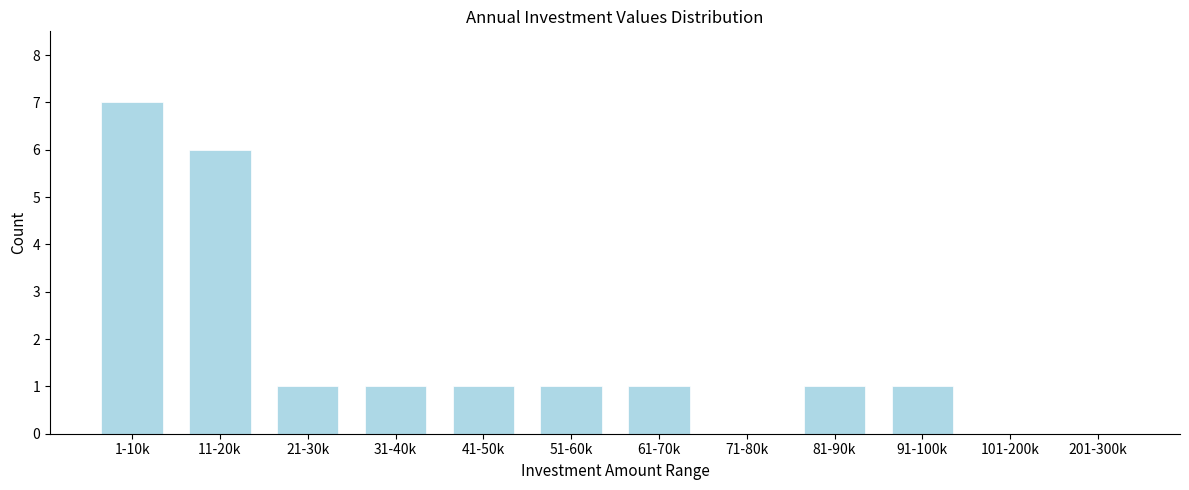

Reading left to right, extract all data points from this chart.

1-10k=7	11-20k=6	21-30k=1	31-40k=1	41-50k=1	51-60k=1	61-70k=1	71-80k=0	81-90k=1	91-100k=1	101-200k=0	201-300k=0